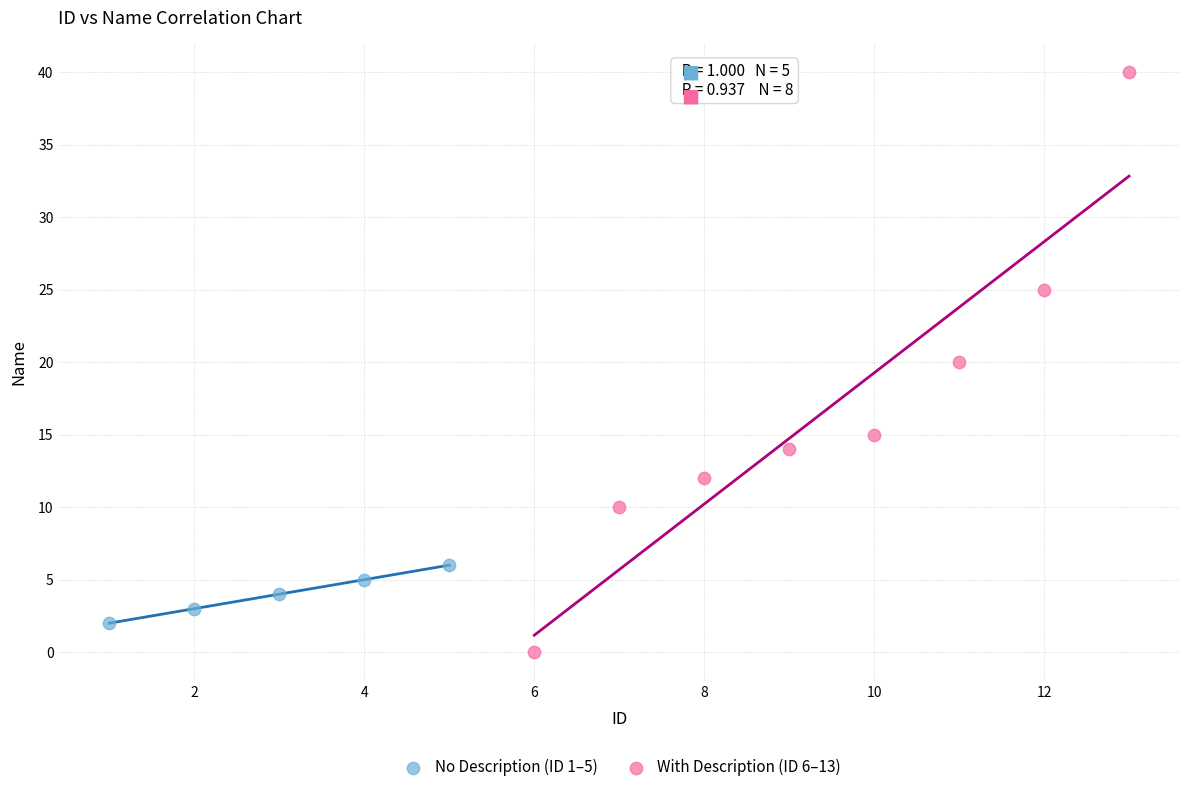

Which series contains the lowest Y value?

With Description (ID 6–13)